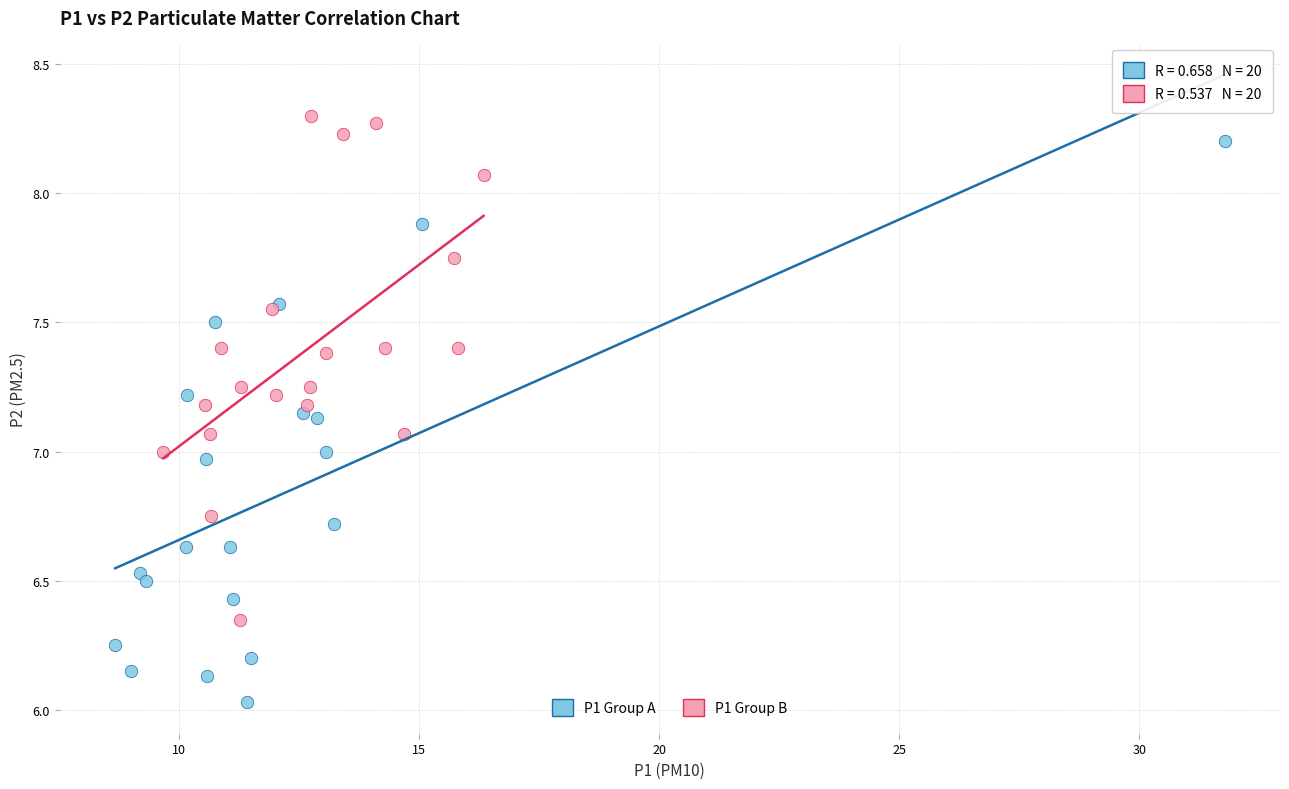

Which series contains the highest Y value?

P1 Group B